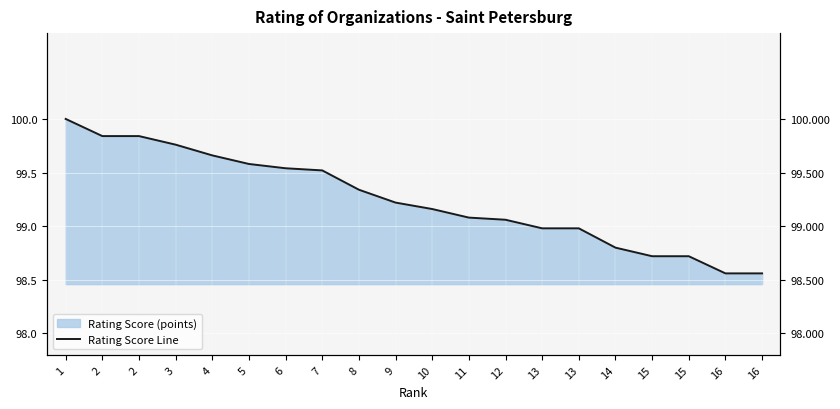

How many lines are shown in the chart?

1